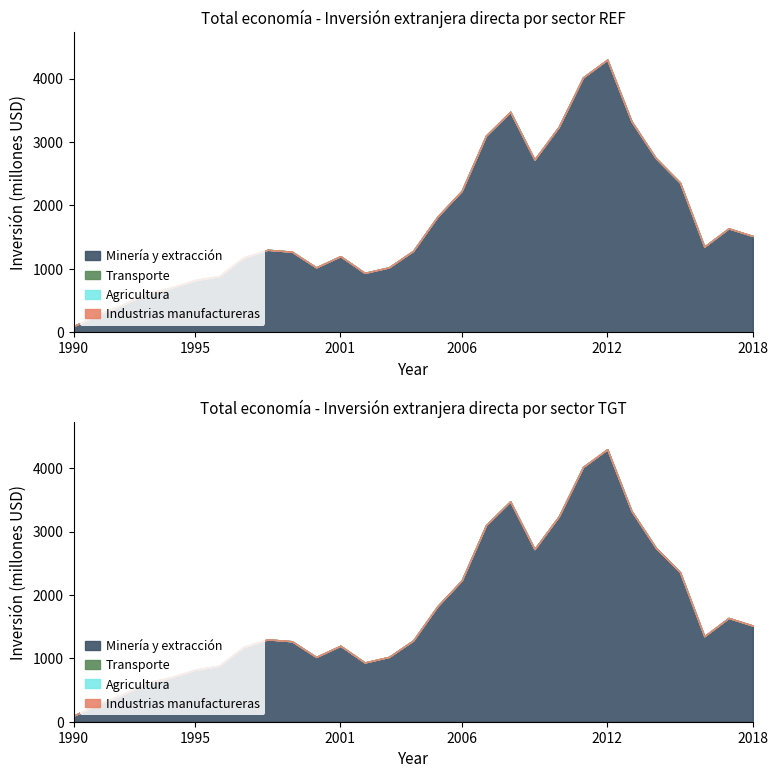

True or false: Transporte and Agricultura intersect in this chart.

False